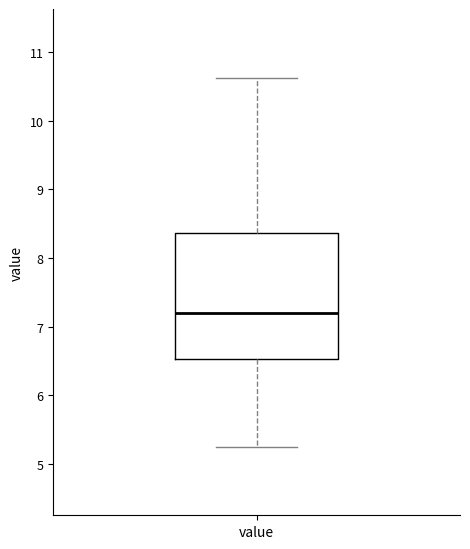

Read this box plot against the y-axis: the position of the median line, the range covered by the box, and the ends of both whiskers. The values are not printed on the chart, so give them approximately, as read against the axis.

median 7.2, box 6.5 to 8.4, whiskers 5.3 to 10.6